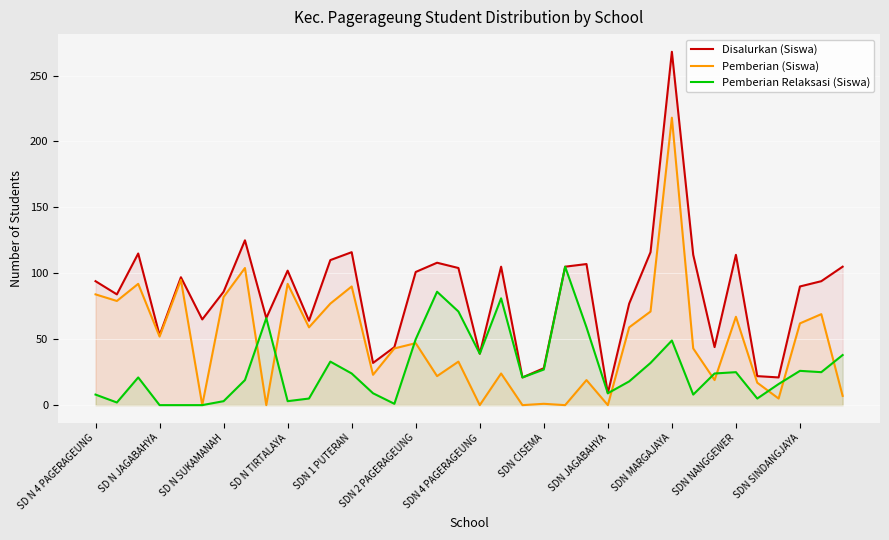

True or false: Pemberian (Siswa) and Disalurkan (Siswa) cross at least once.

False